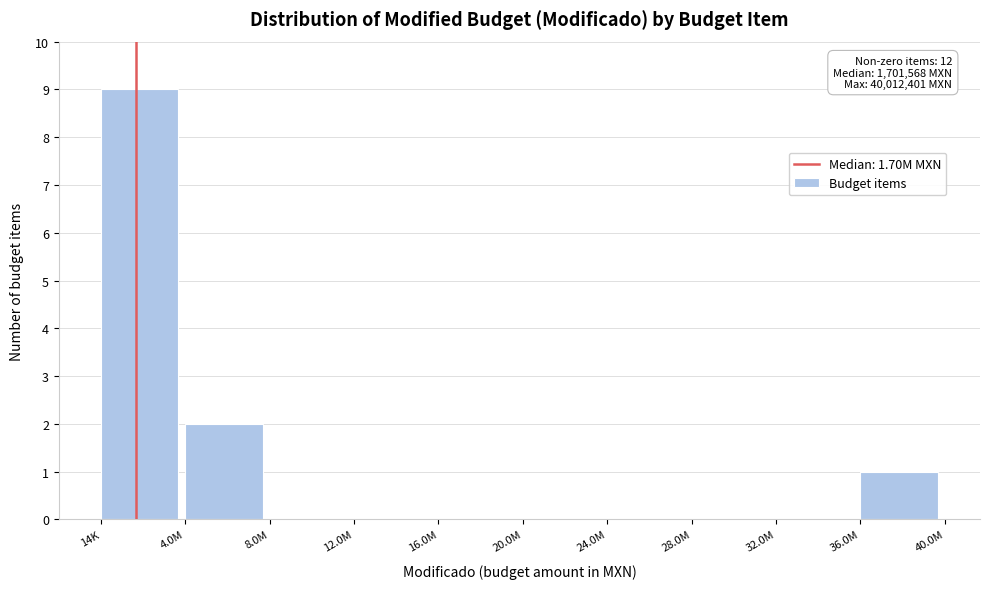

Reading right to left, transcribe all the data shown in this chart.

36.0M=1	32.0M=0	28.0M=0	24.0M=0	20.0M=0	16.0M=0	12.0M=0	8.0M=0	4.0M=2	14K=9